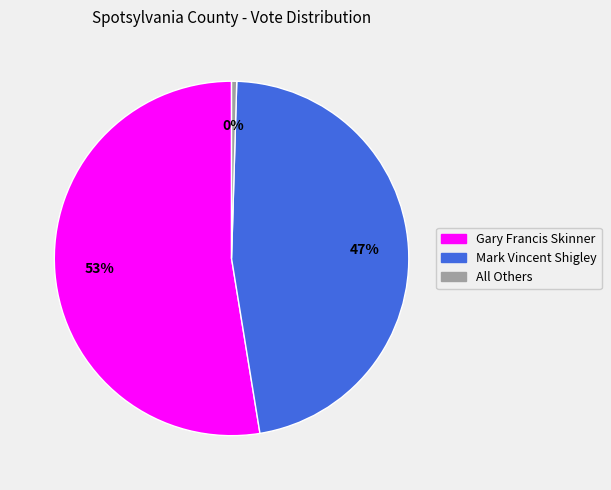

Which category accounts for the majority?

Gary Francis Skinner